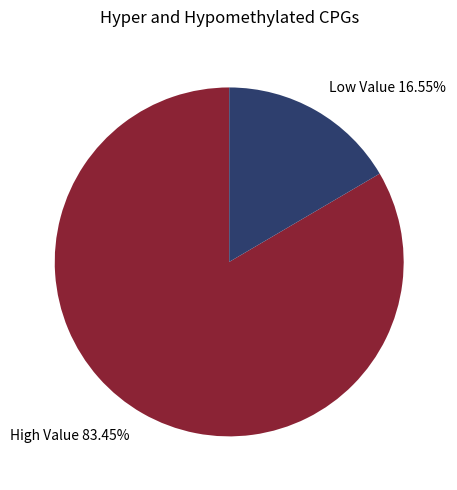

What is the smallest slice in the pie chart?

Low Value 16.55%